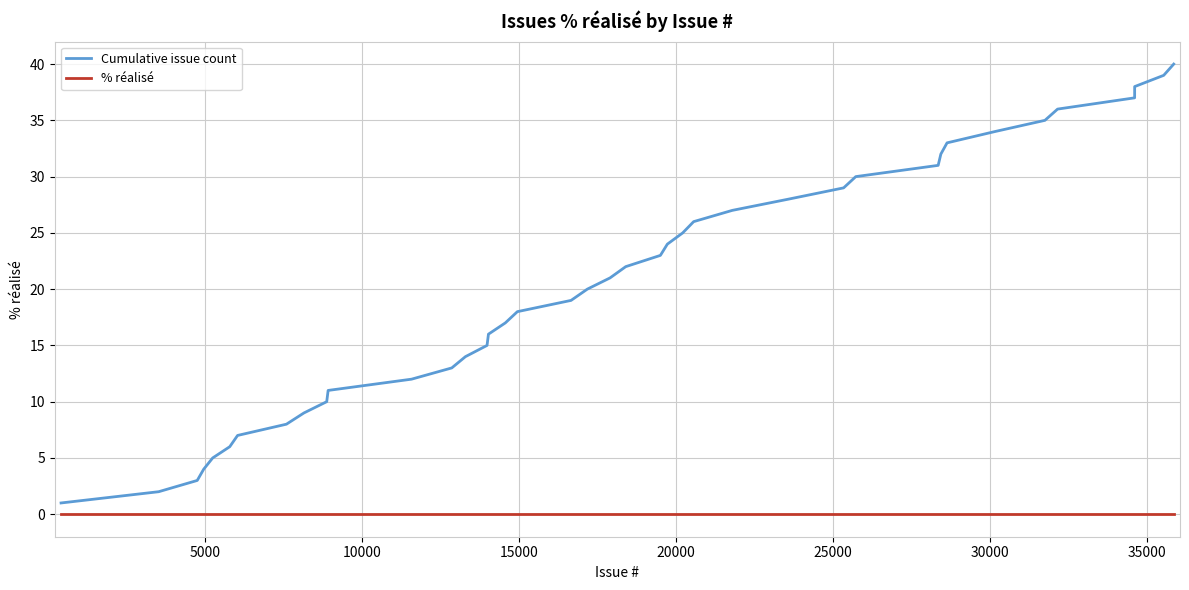

True or false: % réalisé and Cumulative issue count cross at least once.

False